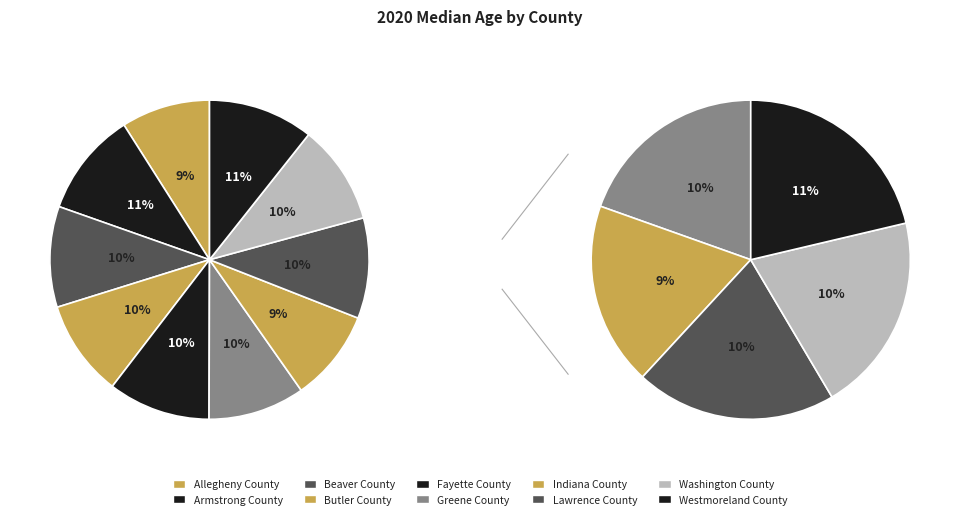

Approximately how many times larger is the value at Armstrong County compared to Washington County?

1.0